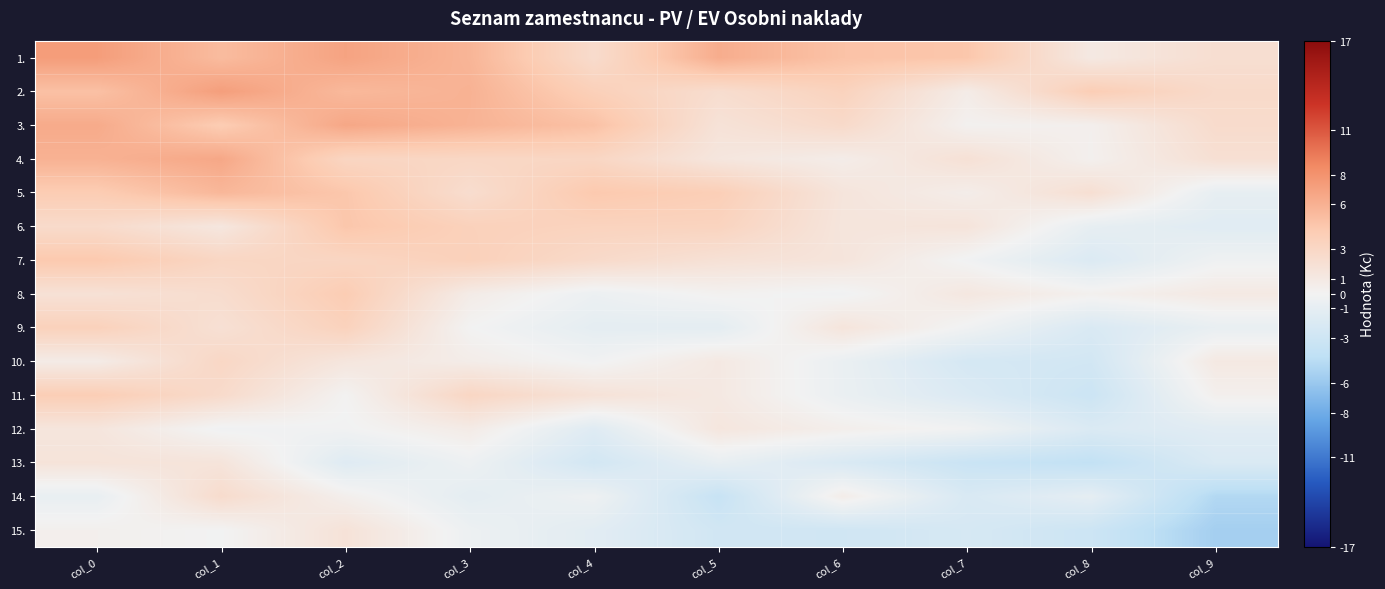

Which label corresponds to the smallest value in the chart?

col_9